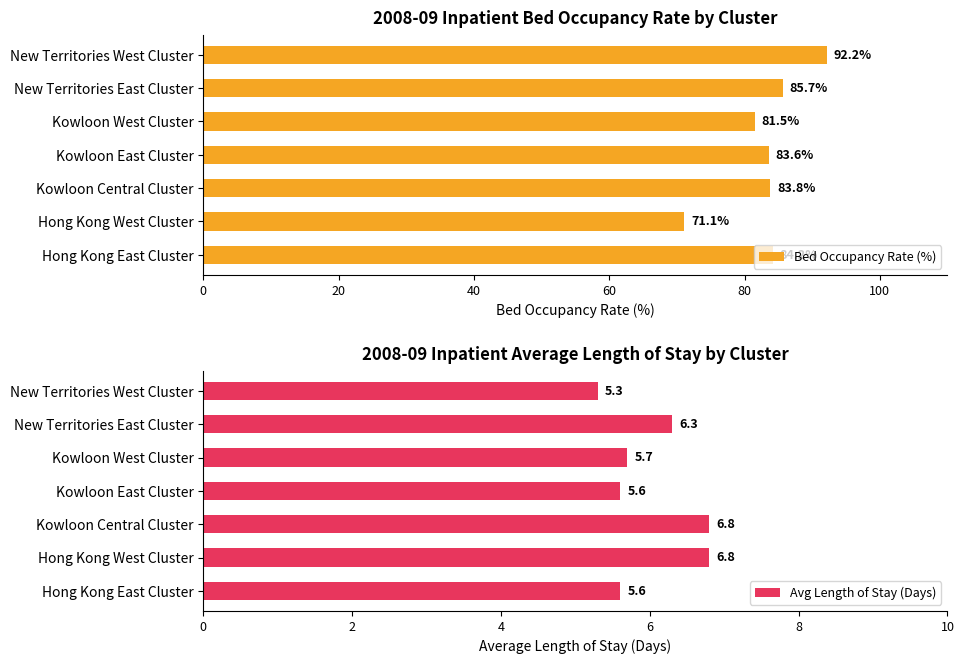

Are the bars horizontal?

Yes